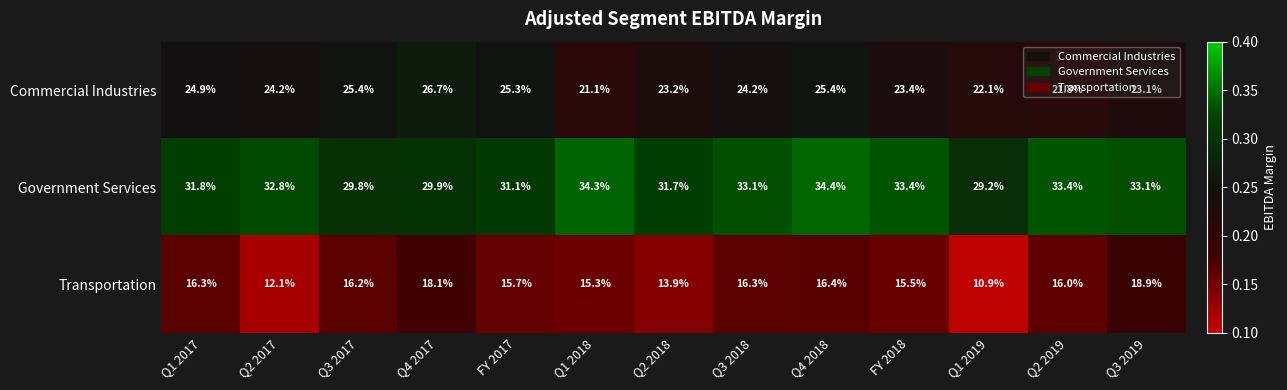

At which category is the sum across all series the highest?

Q4 2018